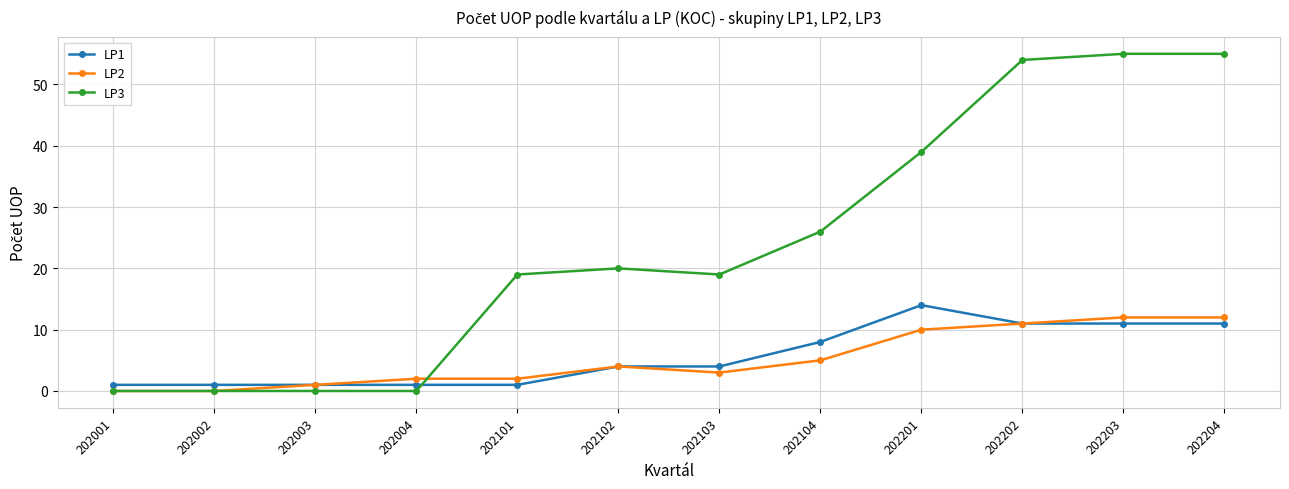

Between which two adjacent categories do LP3 and LP1 first intersect?

202004 and 202101